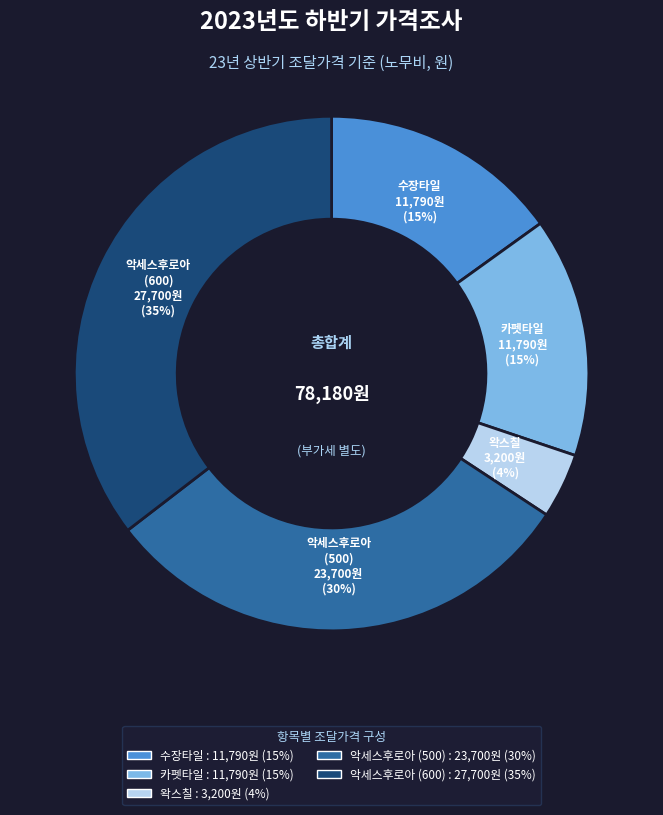

Is there any slice that represents more than half of the pie?

No